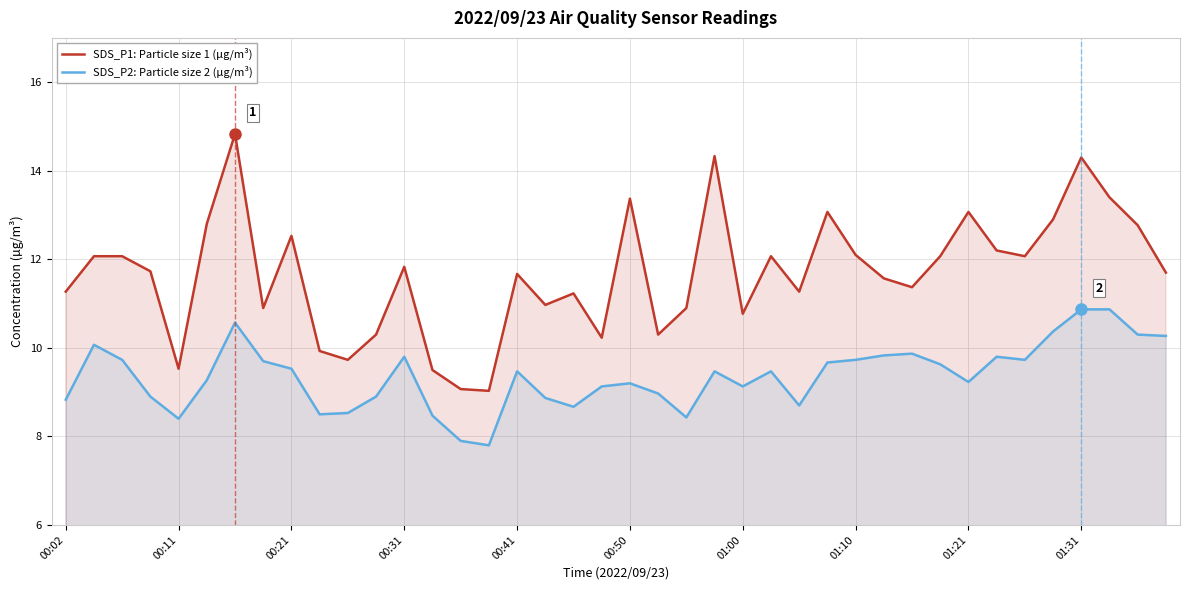

Which series has the largest total across all categories?

SDS_P1: Particle size 1 (µg/m³)